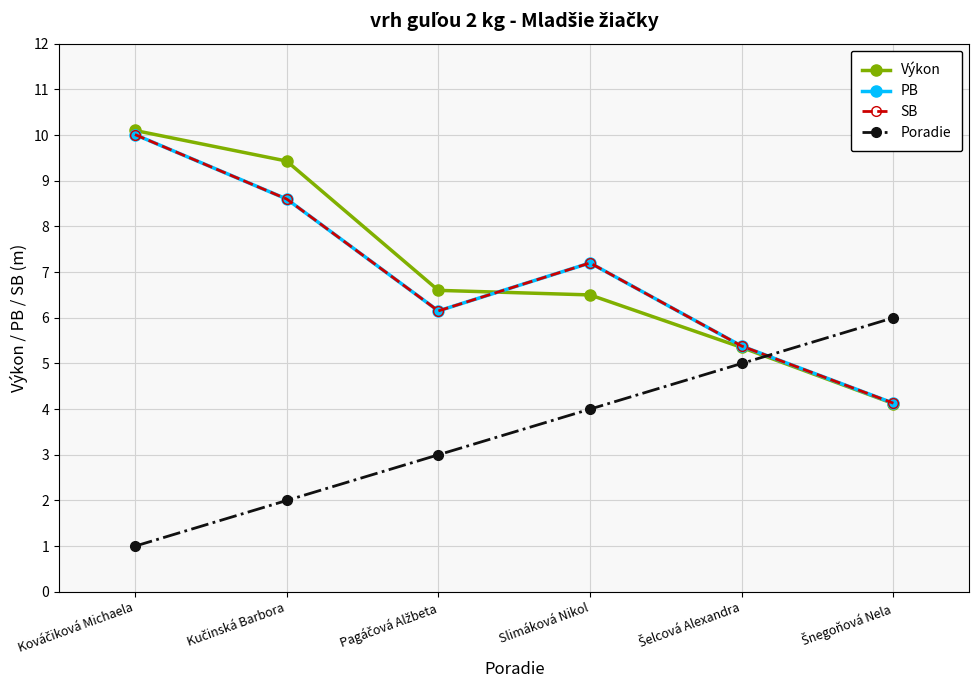

Does the chart have visible grid lines?

Yes